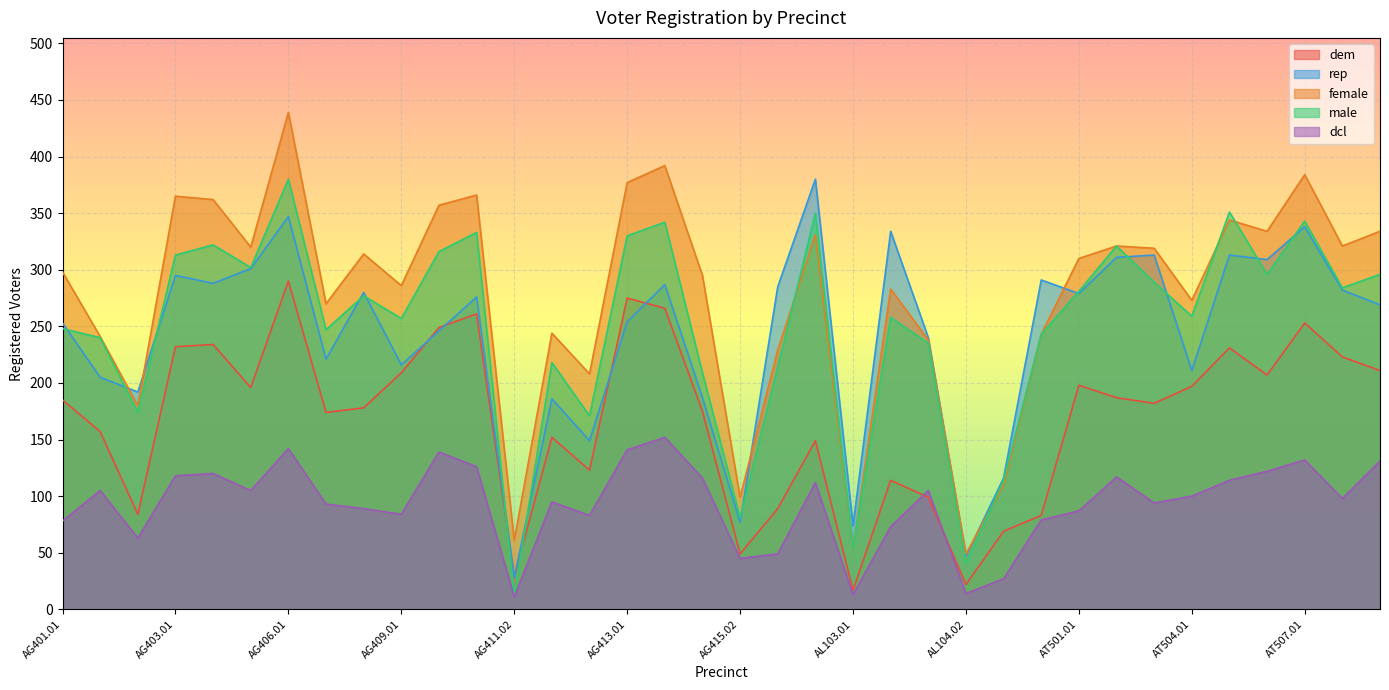

True or false: dcl has more than 1 interior local peaks.

True